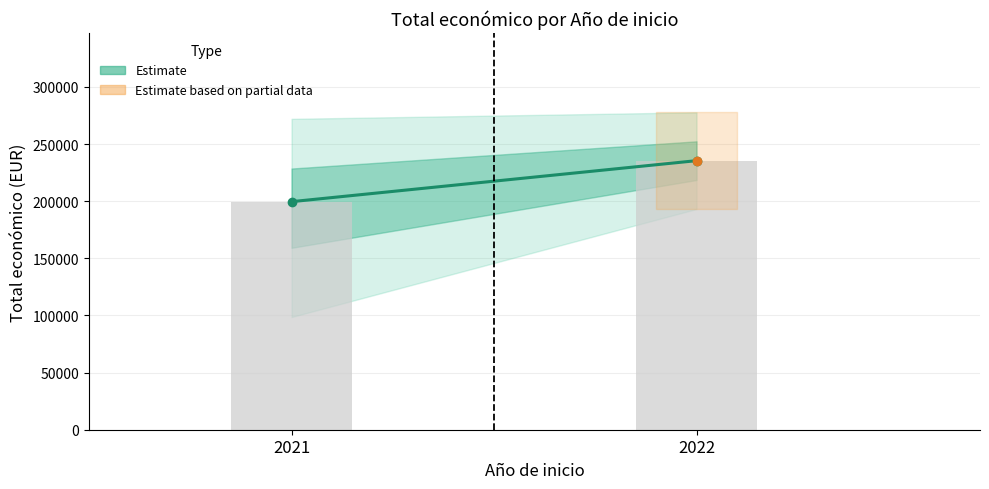

Which label corresponds to the largest value in the chart?

2022